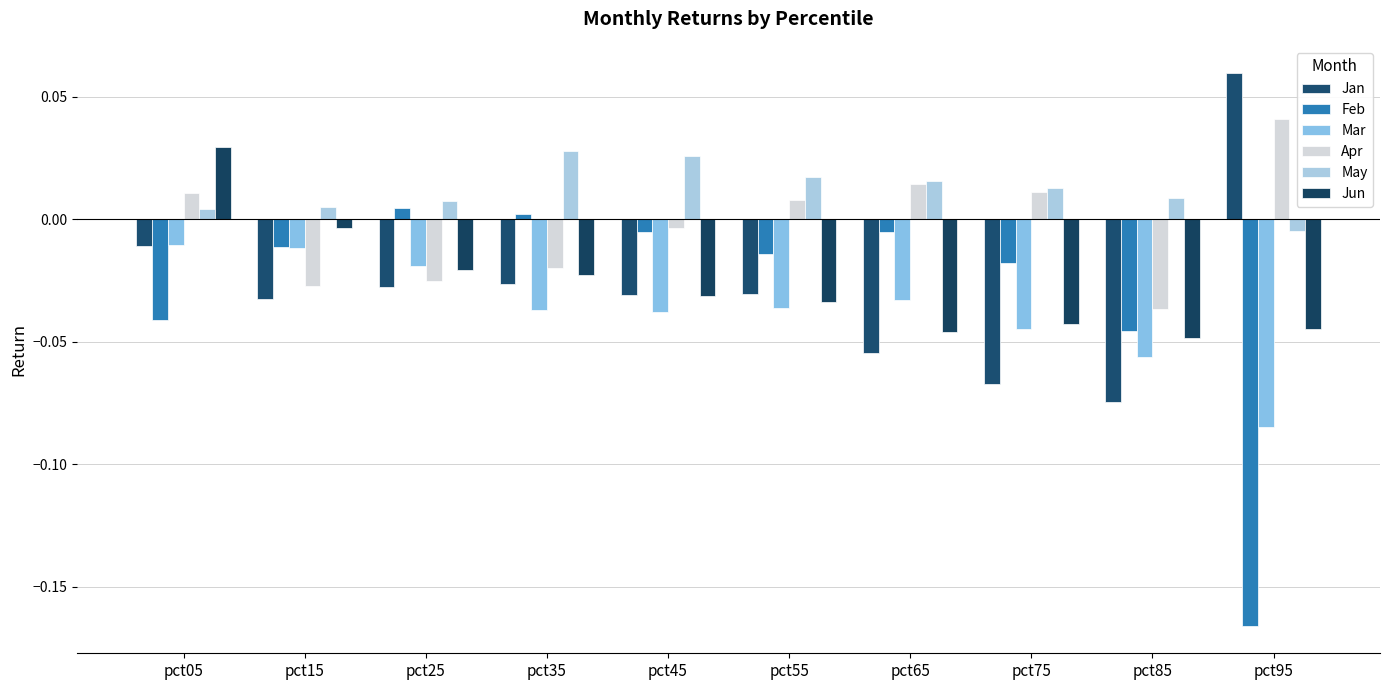

How many groups of bars are there?

10